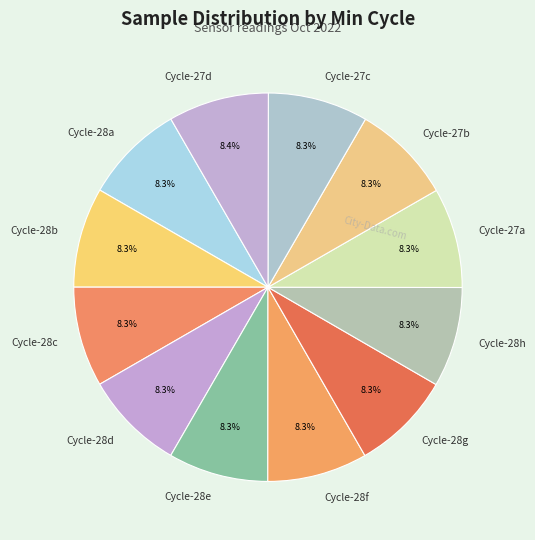

What portion of the pie excludes Cycle-27d?

91.6%